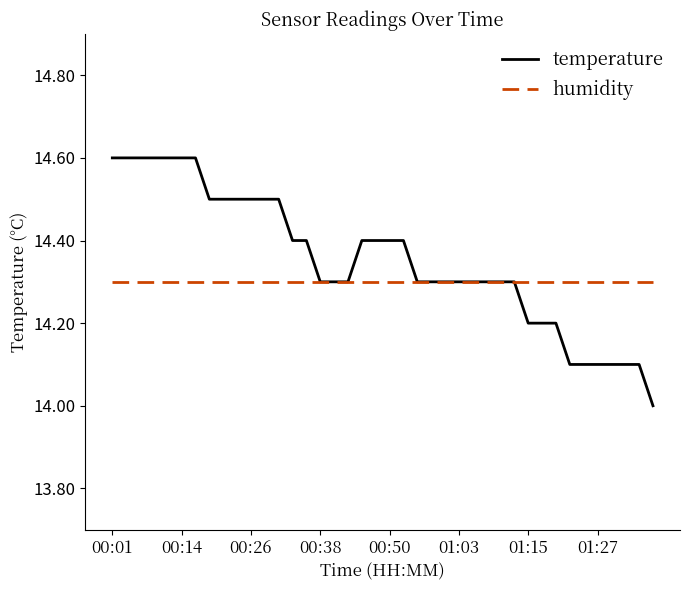

What is the difference between the maximum and second lowest values in the temperature series?

0.5